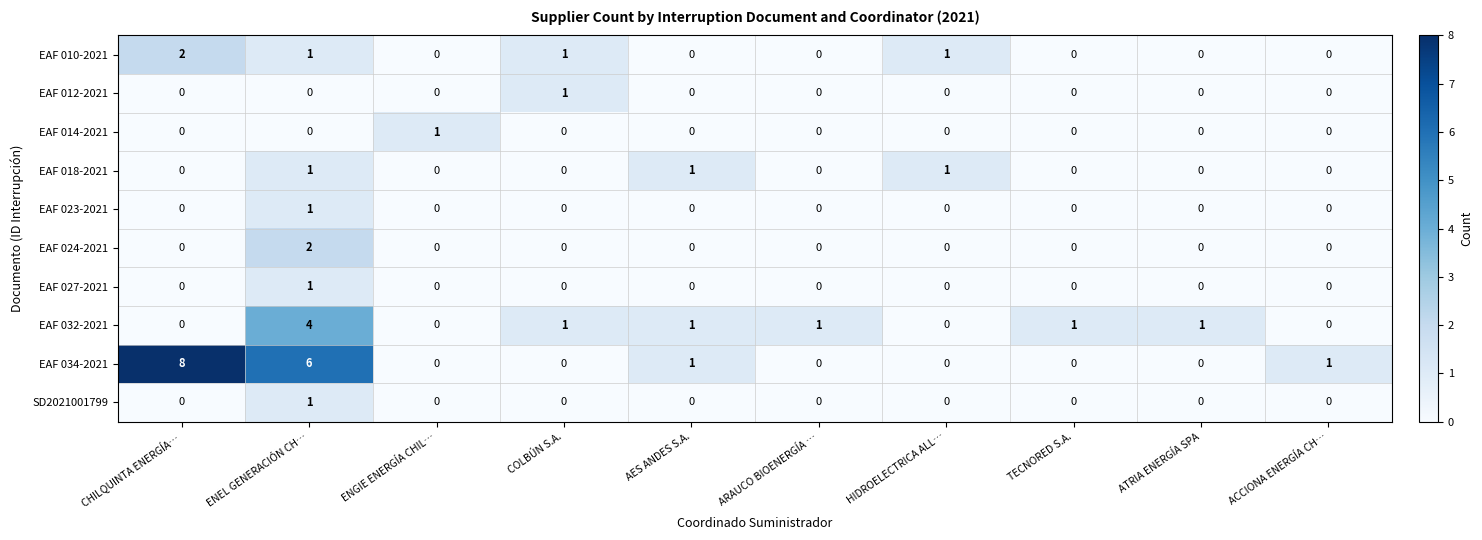

Is it true that EAF 027-2021 equals 0 at COLBÚN S.A.?

True